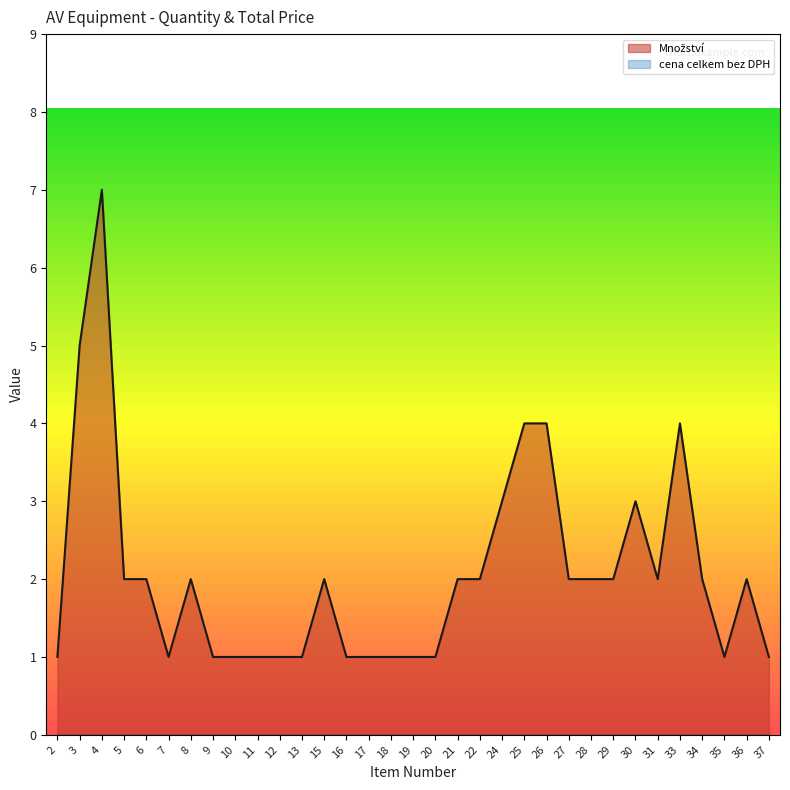

At which label is the value closest to 4?

25